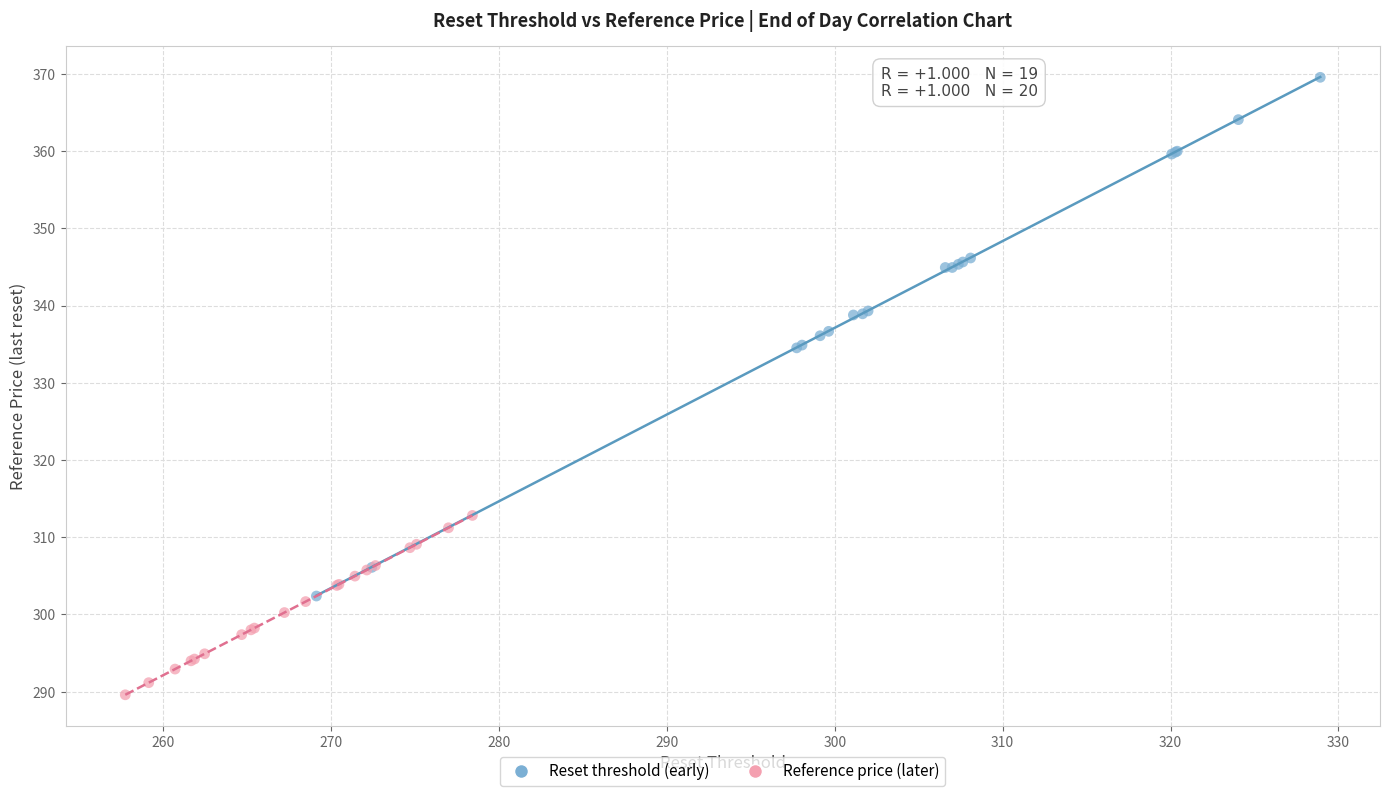

Which series contains the lowest Y value?

Reference price (later)